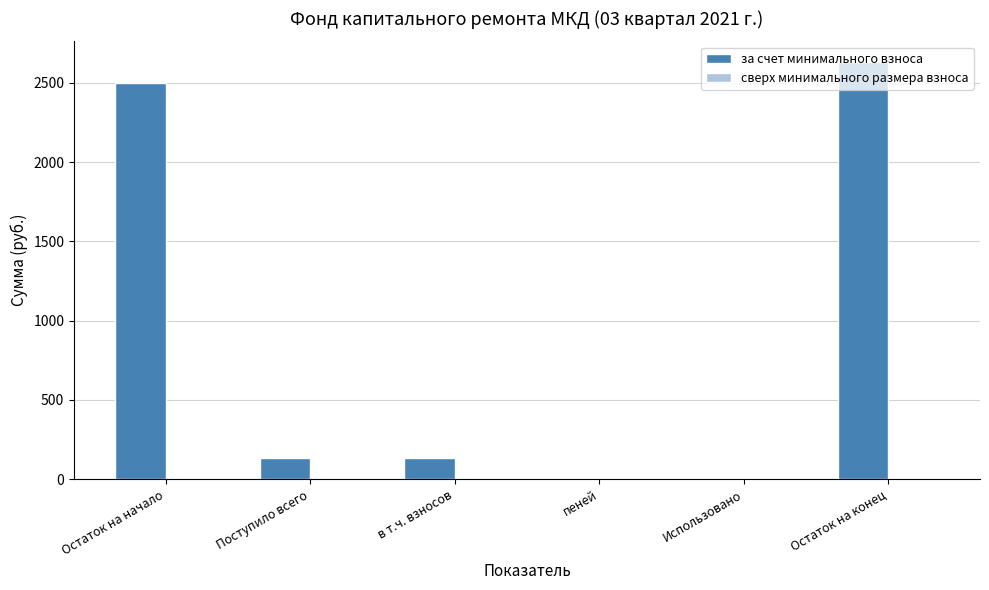

What is the ratio of the value at Остаток на конец to the value at в т.ч. взносов?

20.1